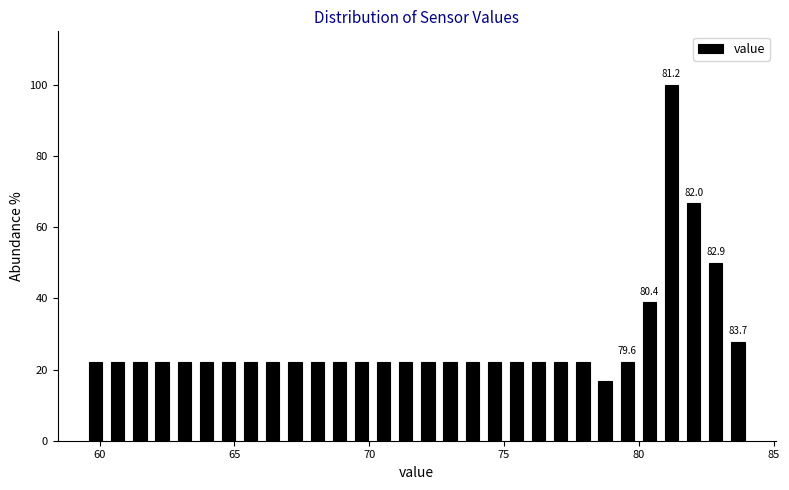

Read against the x-axis, roughly where is the centre of the tallest bar?

81.0